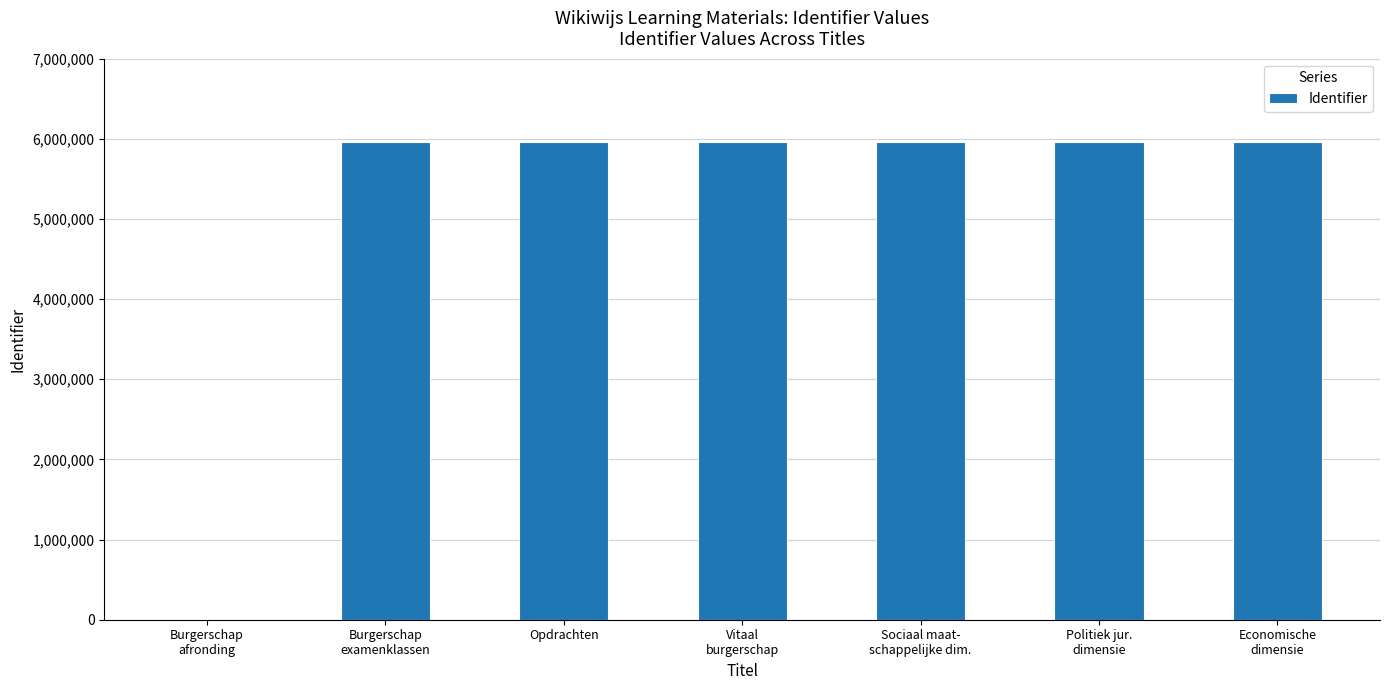

The chart shows a value of 3490425 at Economische
dimensie. True or false?

False